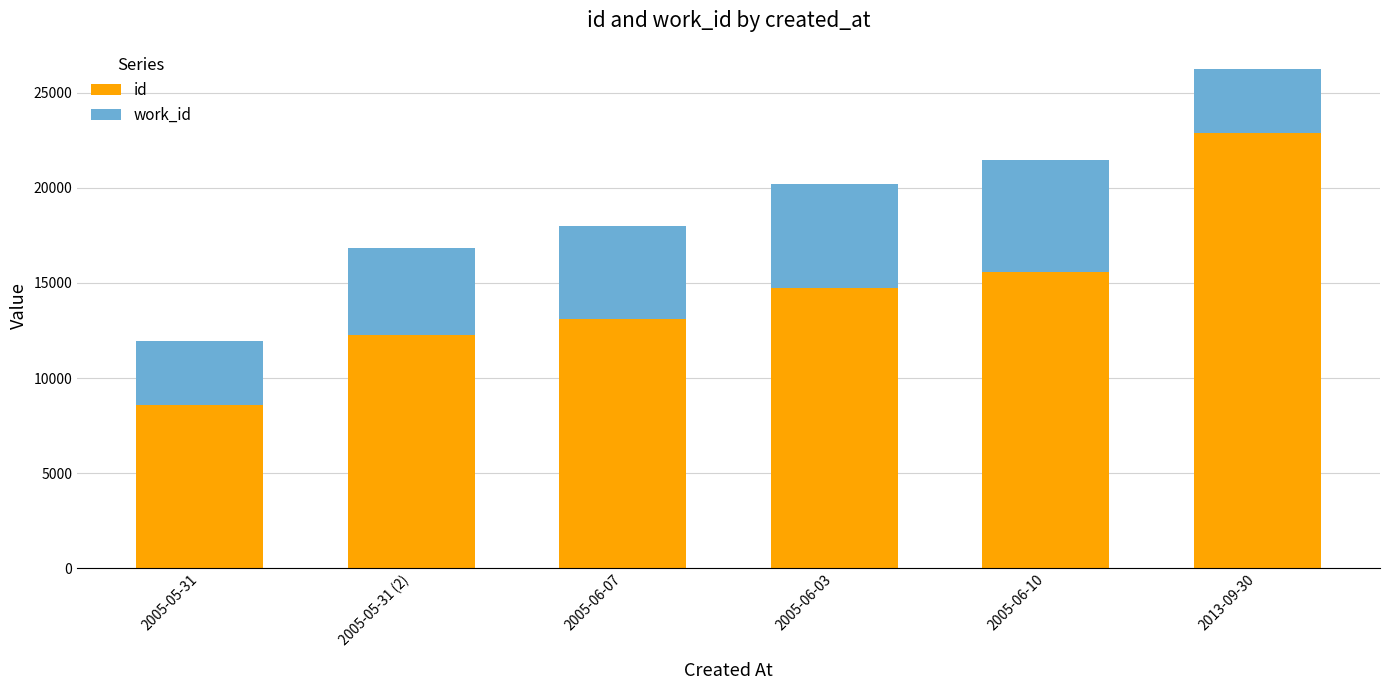

Reading left to right, transcribe the values for id.

2005-05-31=8607	2005-05-31 (2)=12240	2005-06-07=13111	2005-06-03=14714	2005-06-10=15598	2013-09-30=22889